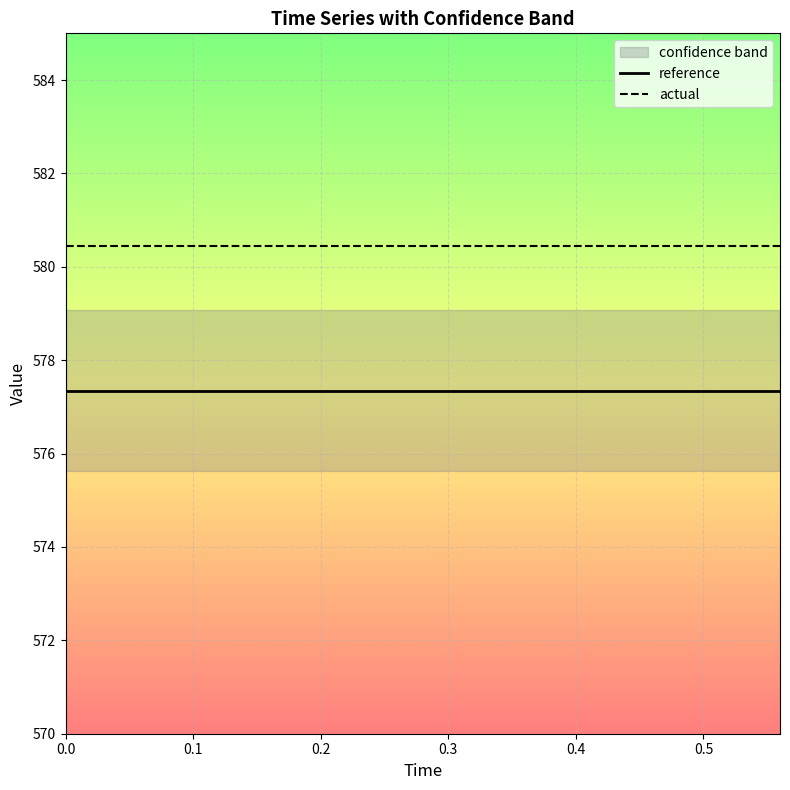

What are all the series names shown in the legend?

reference, actual